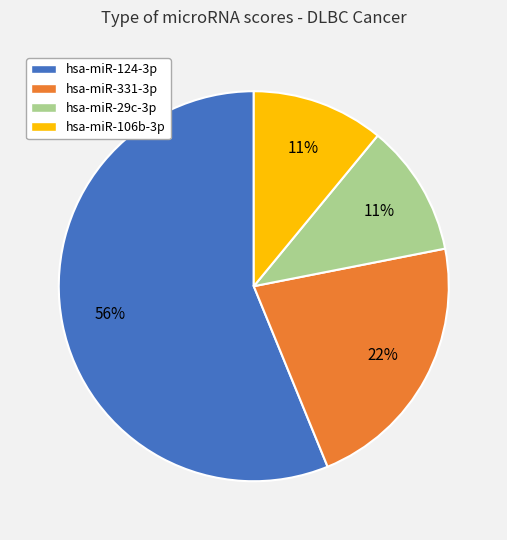

To the nearest percent, what percentage of the pie is hsa-miR-124-3p?

56%